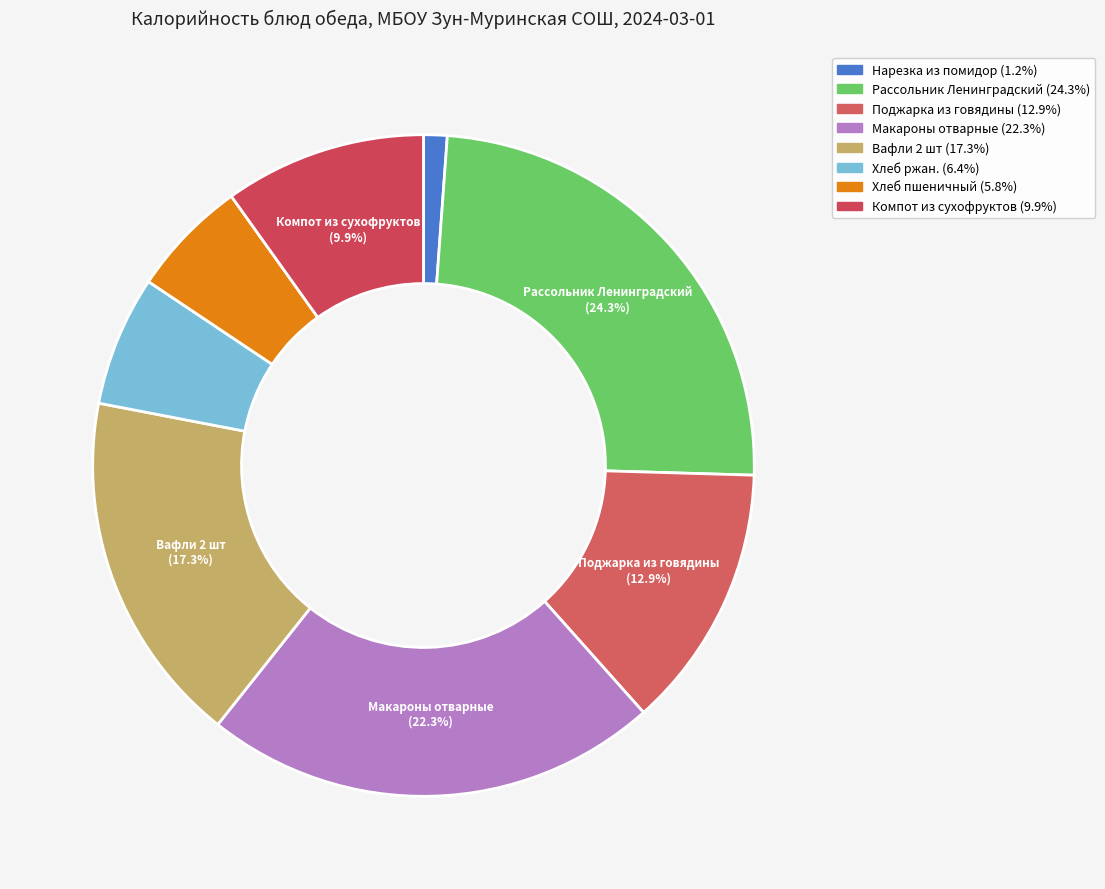

Combined, what portion of the pie is Компот из сухофруктов and Хлеб ржан.?

16.2%